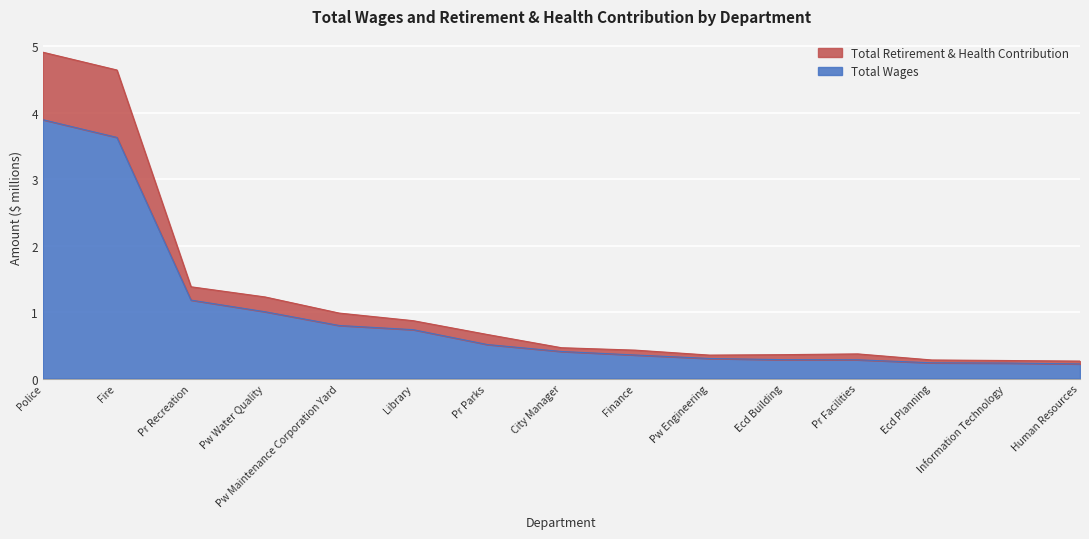

True or false: Total Retirement & Health Contribution and Total Wages intersect in this chart.

False